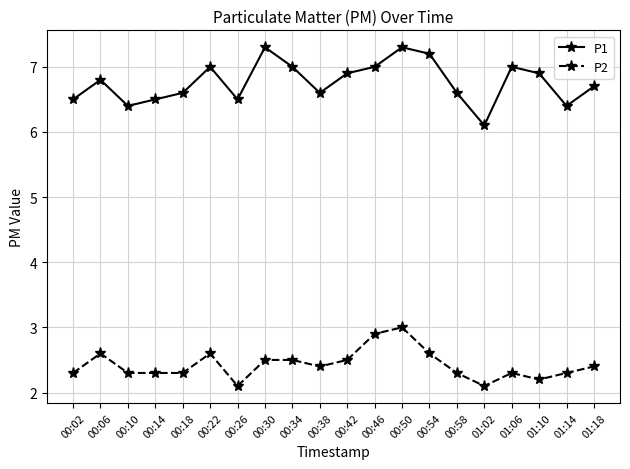

What is the total value across all series at 01:18?

9.1